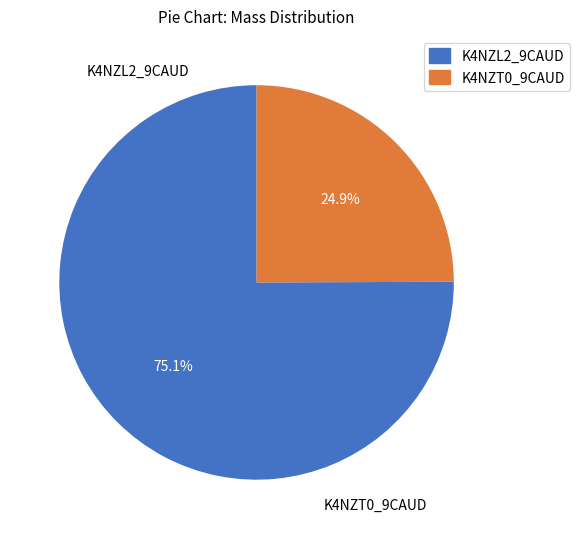

Does any single category account for the majority?

Yes